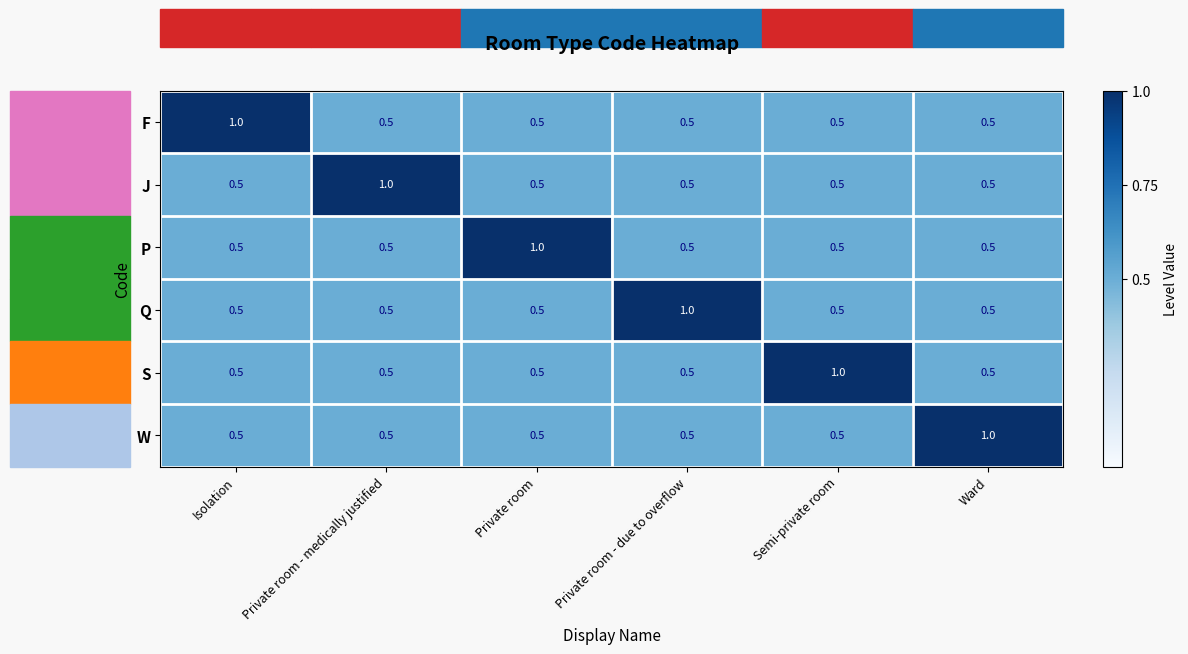

Count the P values in the range 0 to 1.

6